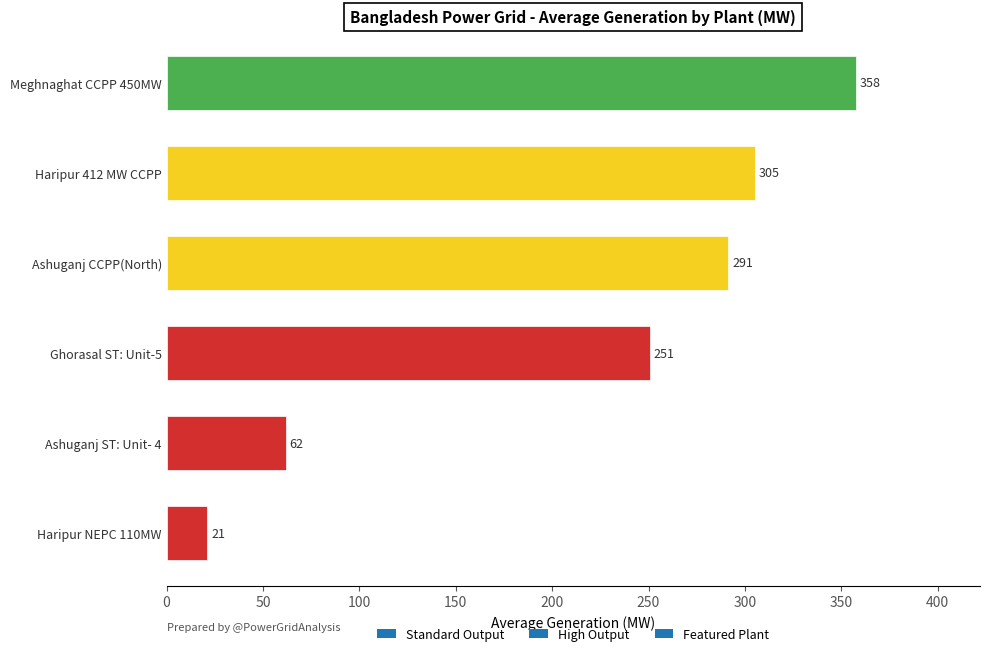

Which has a higher value, Haripur NEPC 110MW or Ashuganj ST: Unit- 4?

Ashuganj ST: Unit- 4